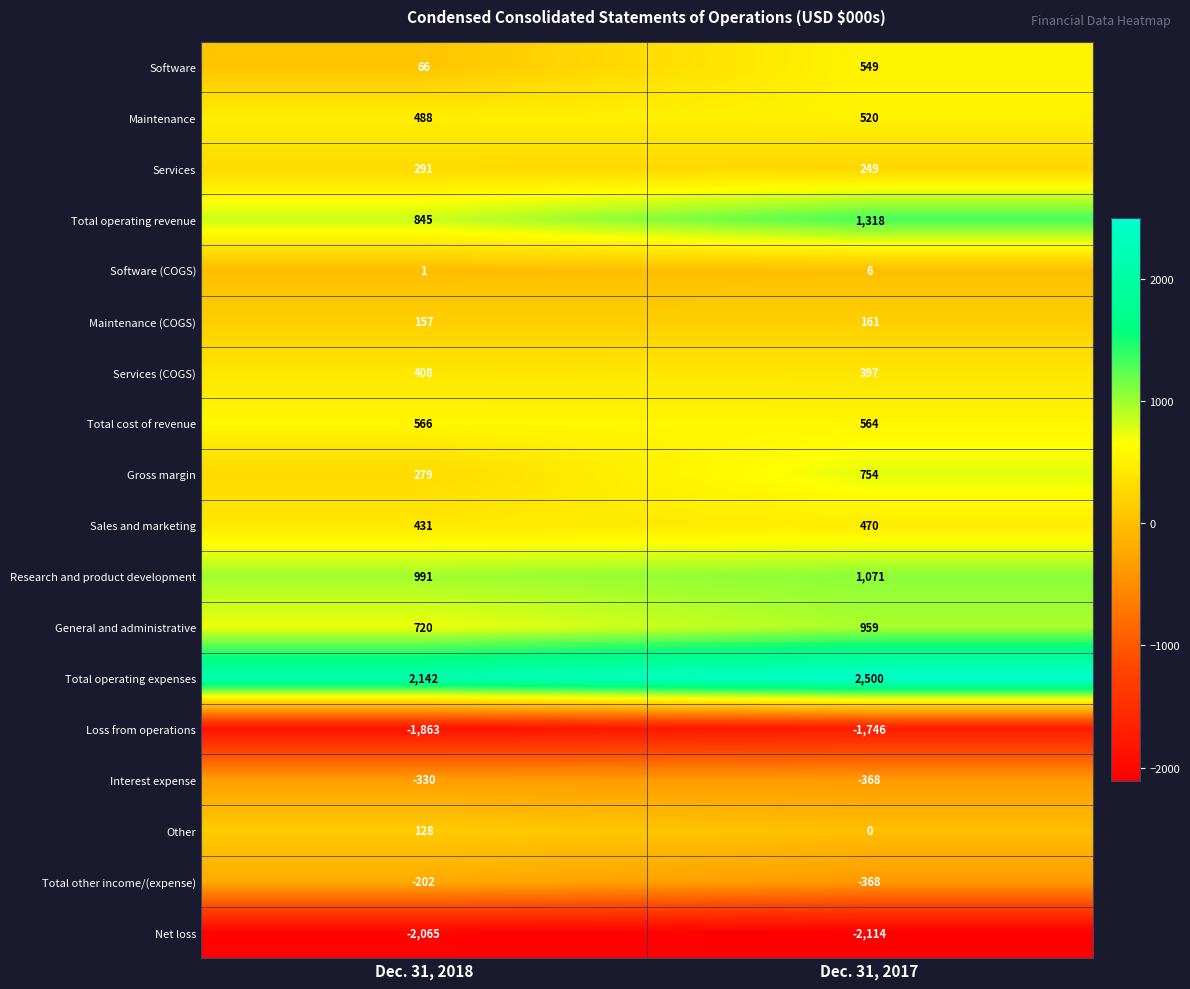

What is the minimum value shown in the chart?

-2114